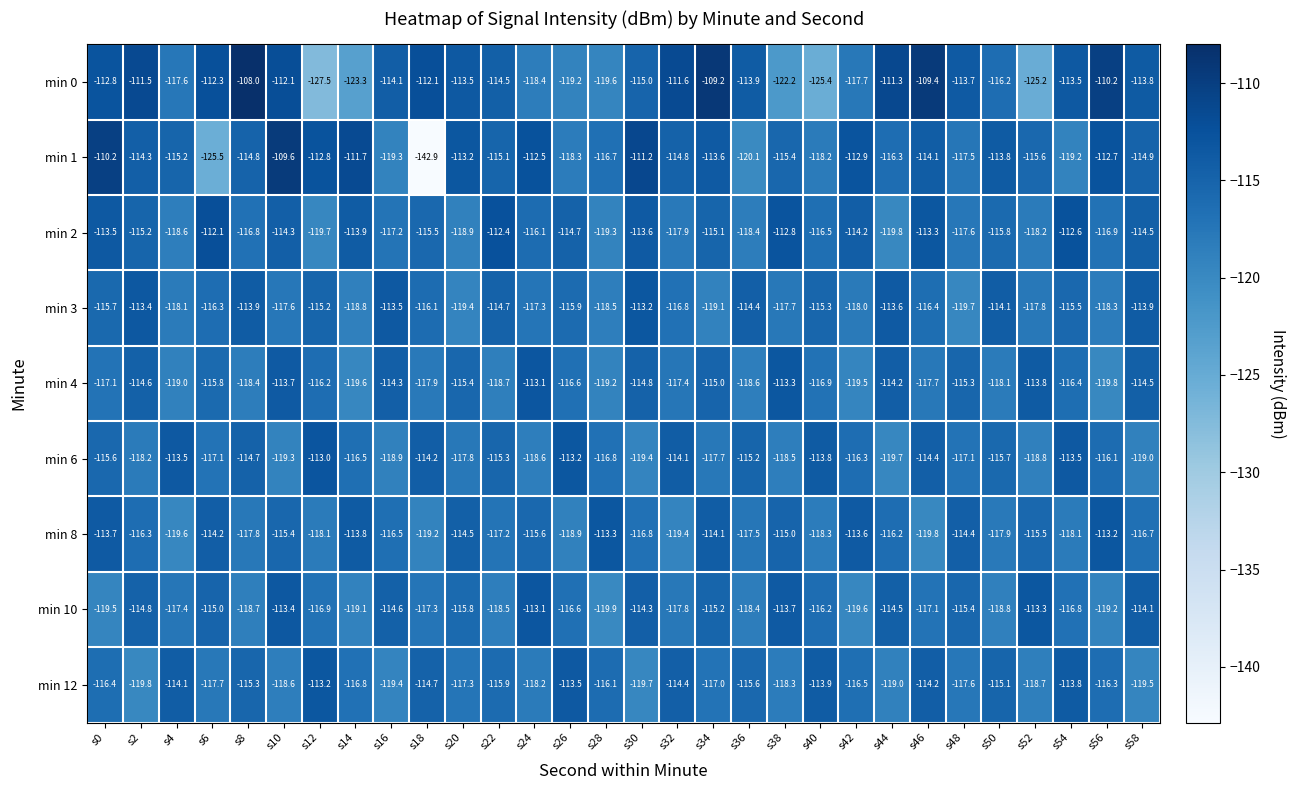

What is the total value across all series at s30?

-1038.0